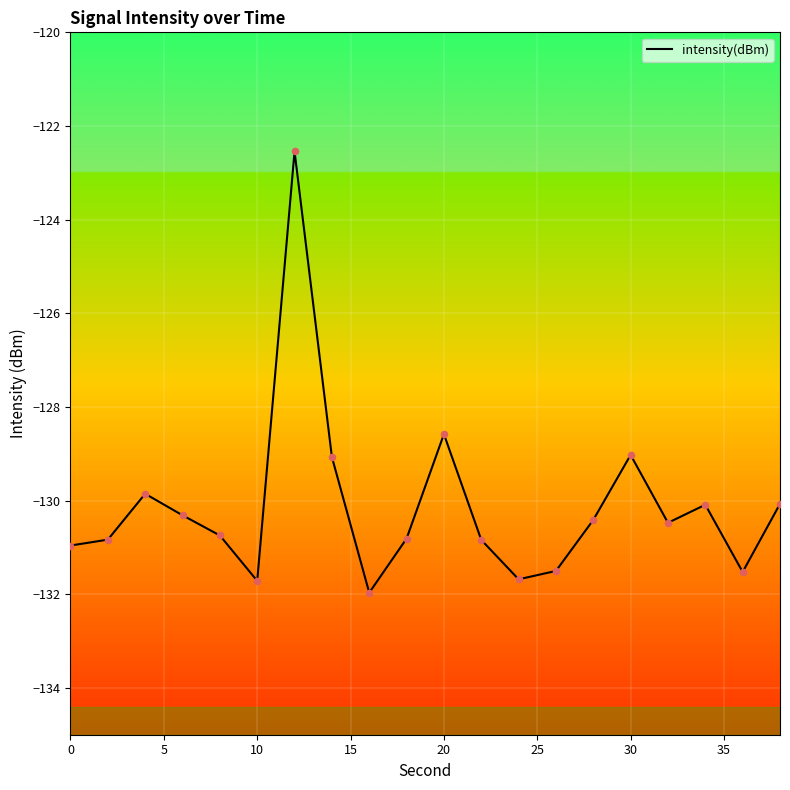

What is the maximum value shown in the chart?

-122.5